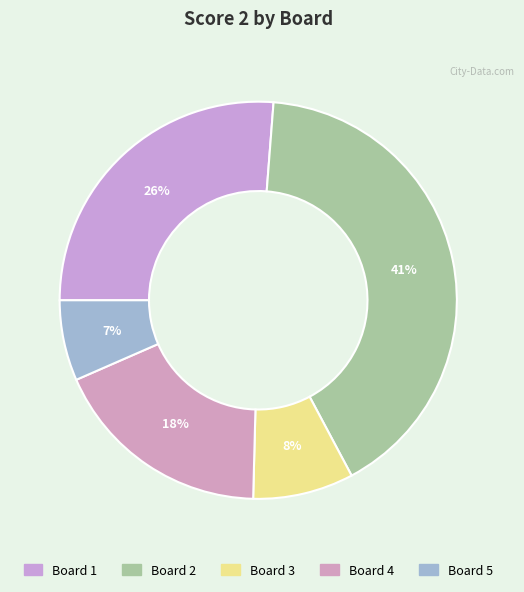

How many slices are in this pie chart?

5